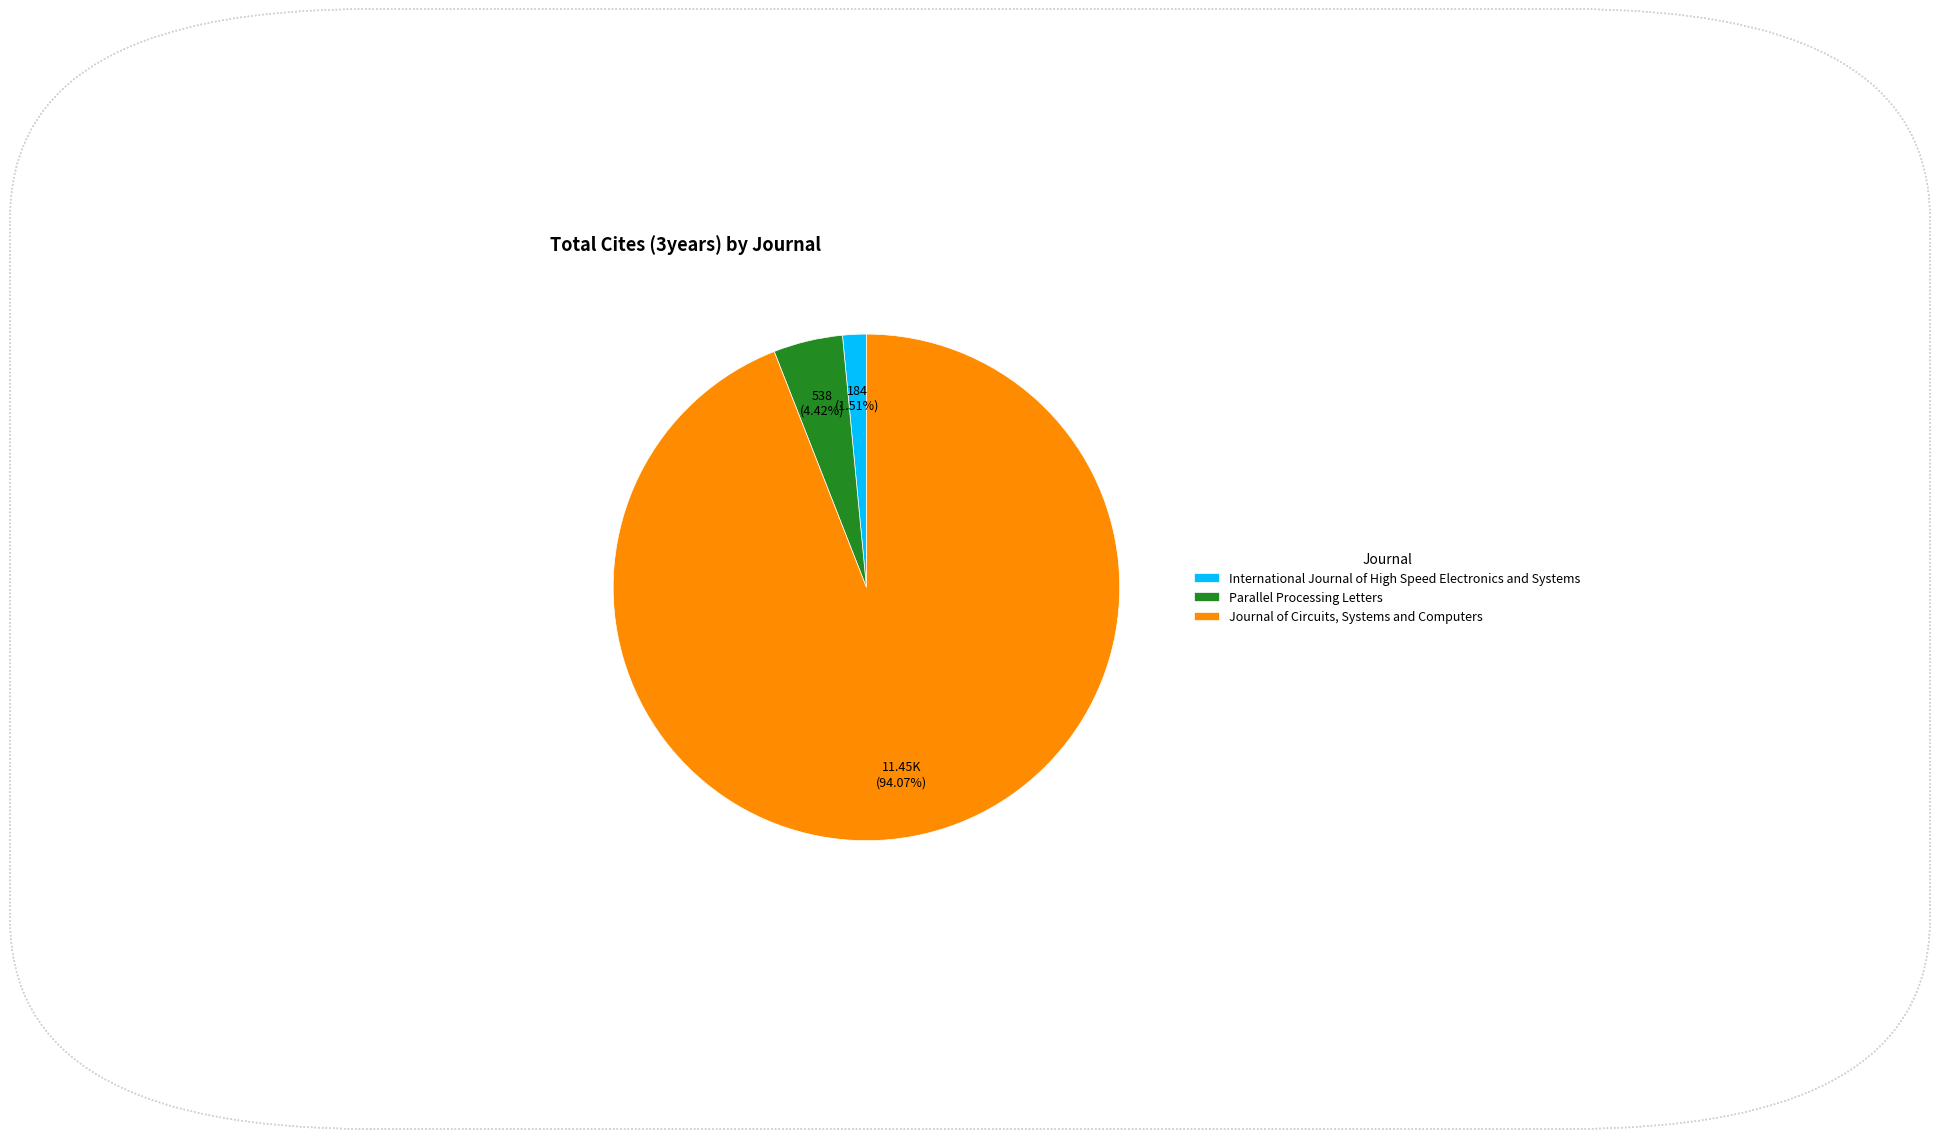

Which category accounts for the majority?

Journal of Circuits, Systems and Computers